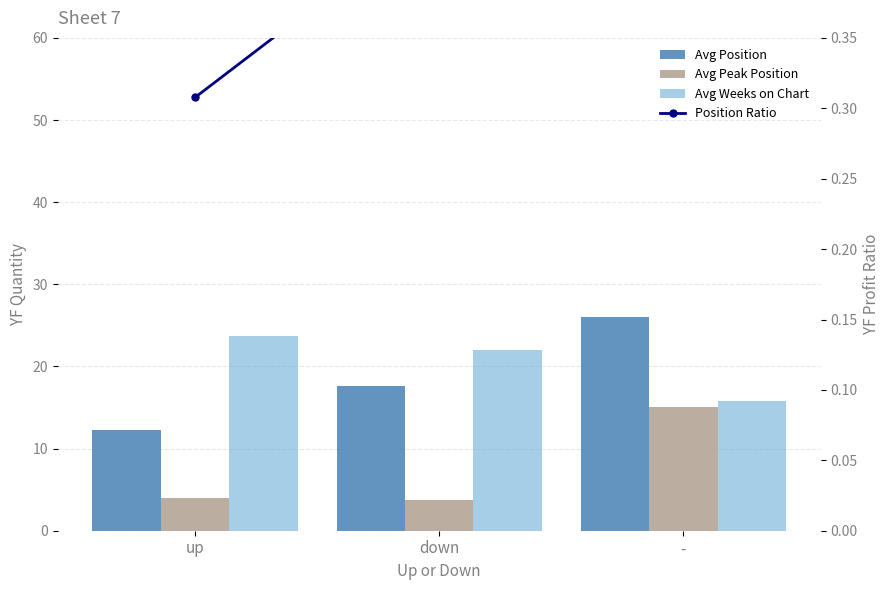

Between down and -, which is larger?

-